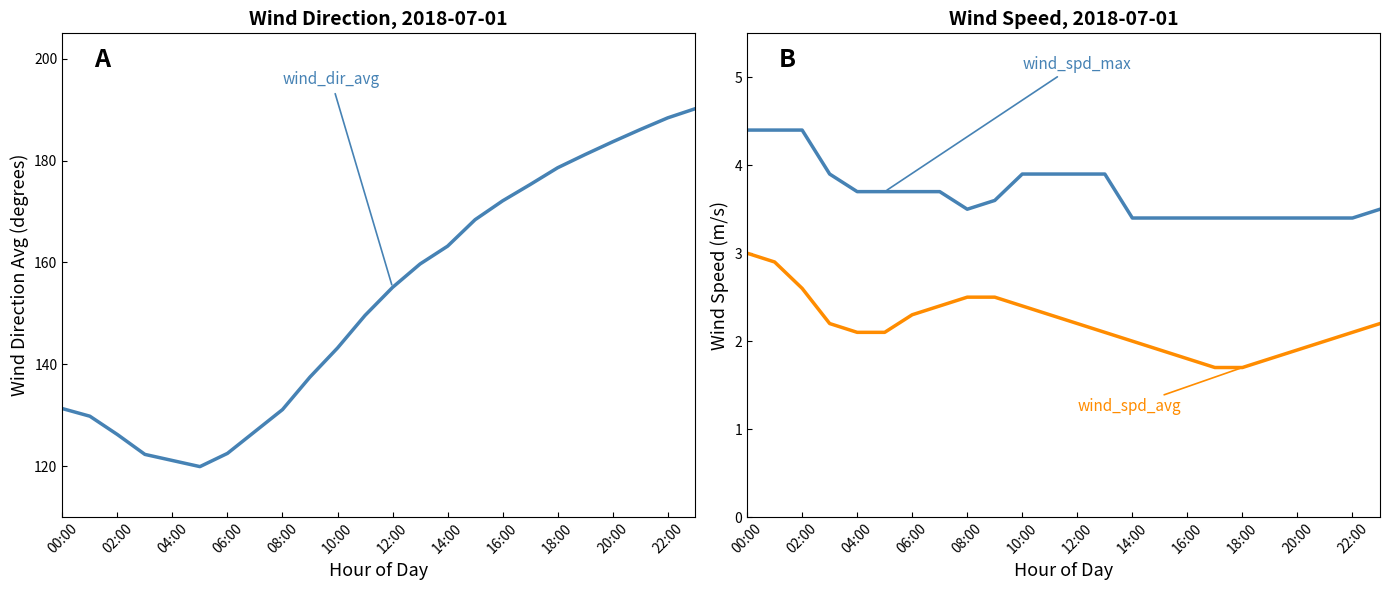

What is the maximum value shown in the chart?

190.2